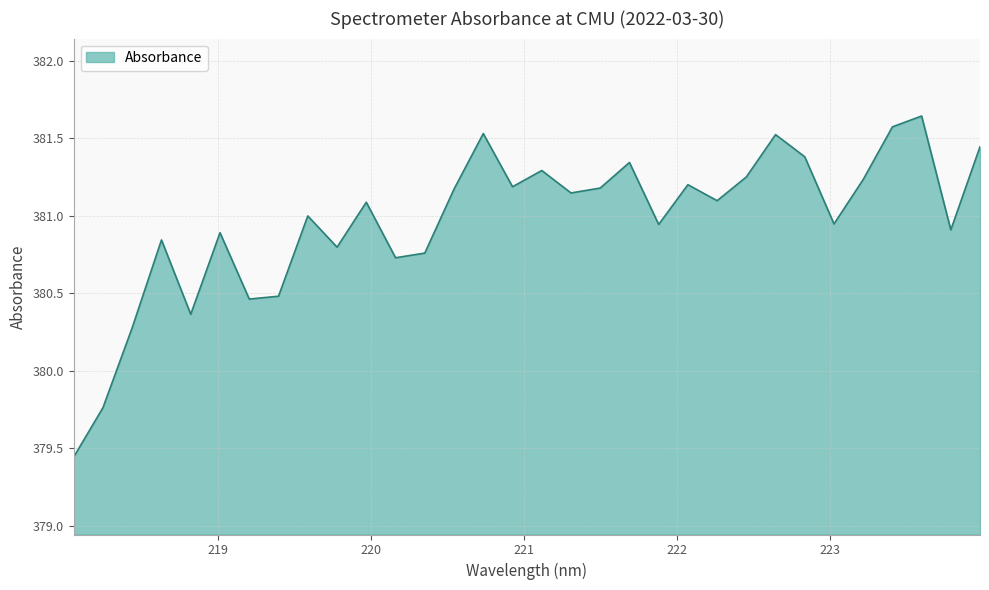

What is the difference between the maximum and minimum values?

2.2